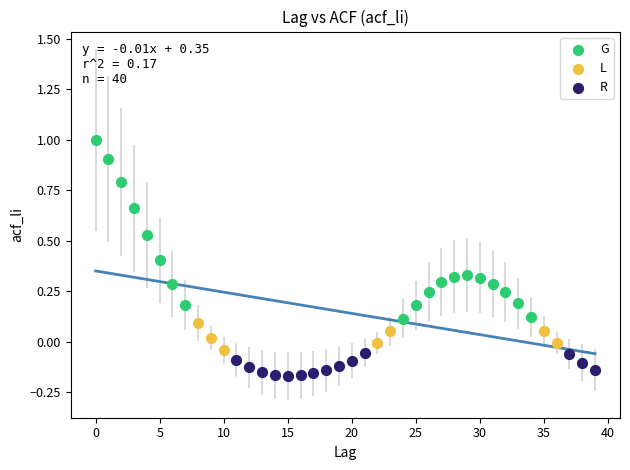

Which series reaches the maximum Y coordinate?

G